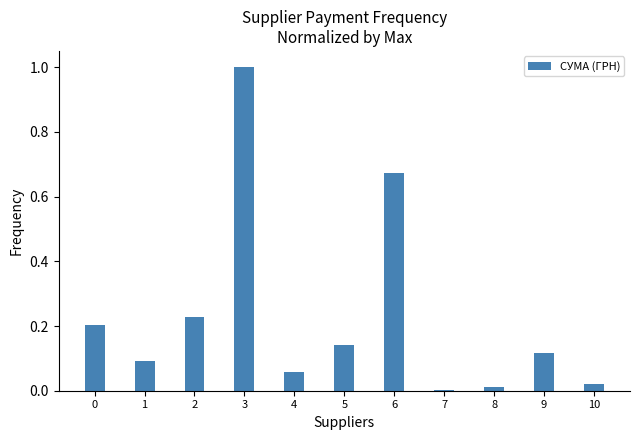

Are the bars horizontal?

No